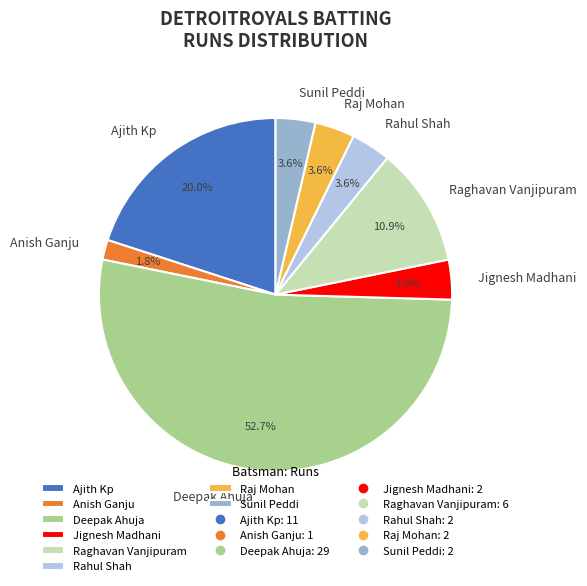

Does Jignesh Madhani account for over 50% of the chart?

No